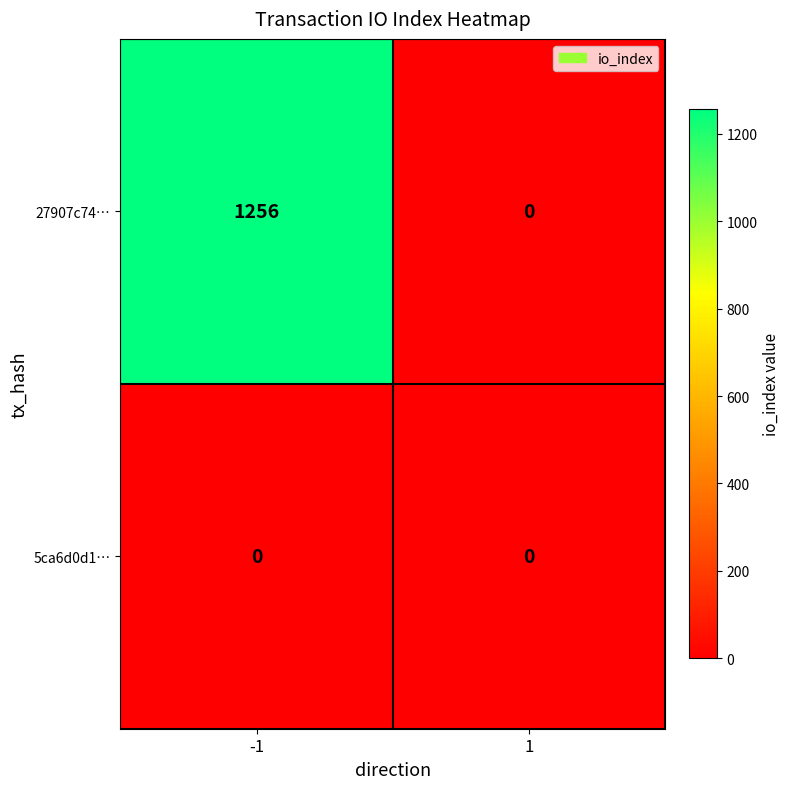

Reading left to right, transcribe all the data shown in this chart.

27907c74…: 1256	0
5ca6d0d1…: 0	0